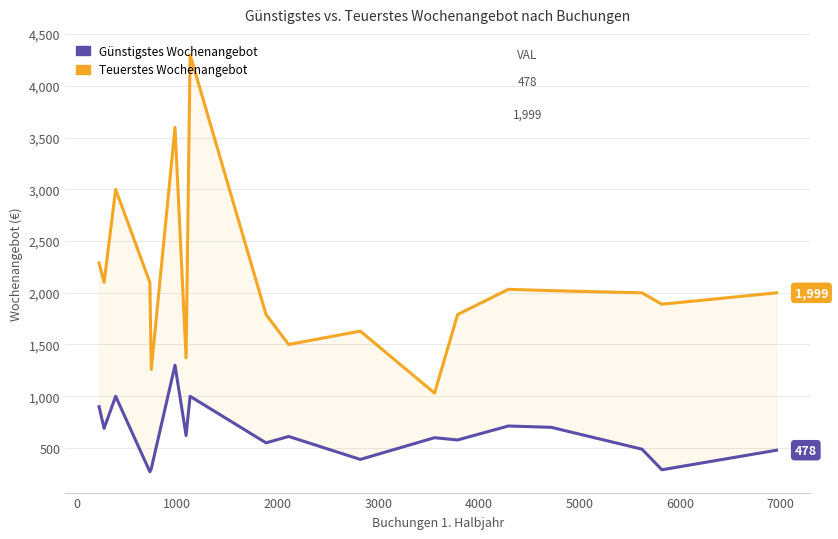

Reading left to right, extract all data points from this chart.

Günstigstes Wochenangebot: 899	689	999	270	299	1299	620	999	549	611	389	599	577	712	699	488	289	478
Teuerstes Wochenangebot: 2289	2100	2999	2100	1259	3599	1370	4300	1789	1500	1629	1030	1789	2033	2020	1999	1889	1999